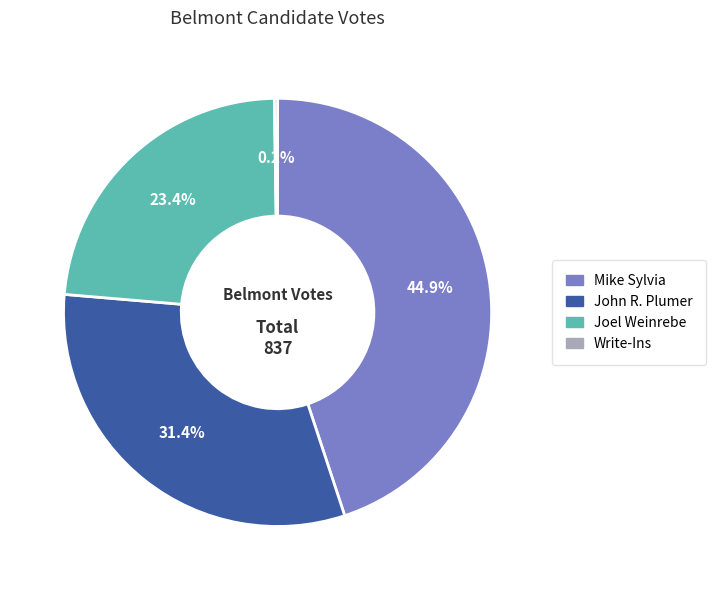

Is there a majority slice in this chart?

No